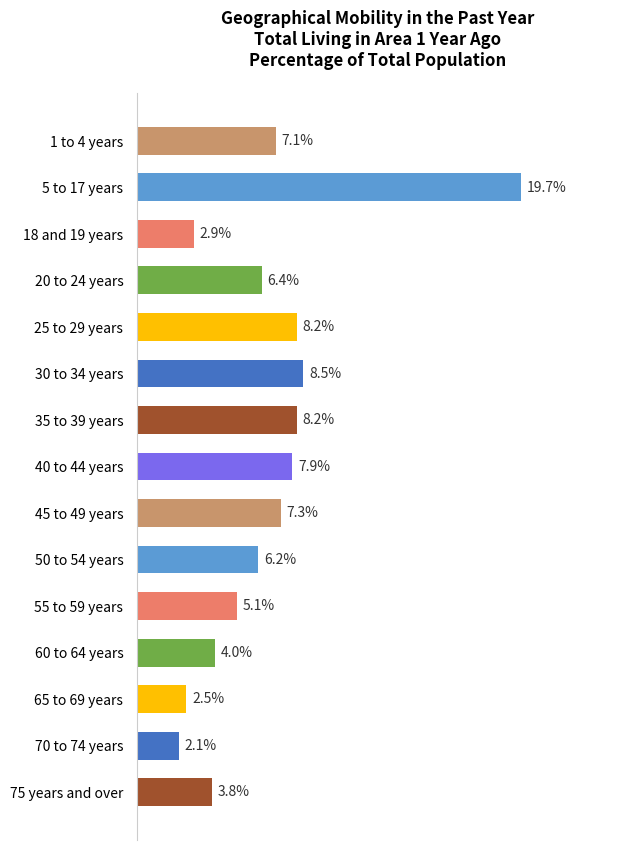

Which category has the lowest value across all series?

70 to 74 years